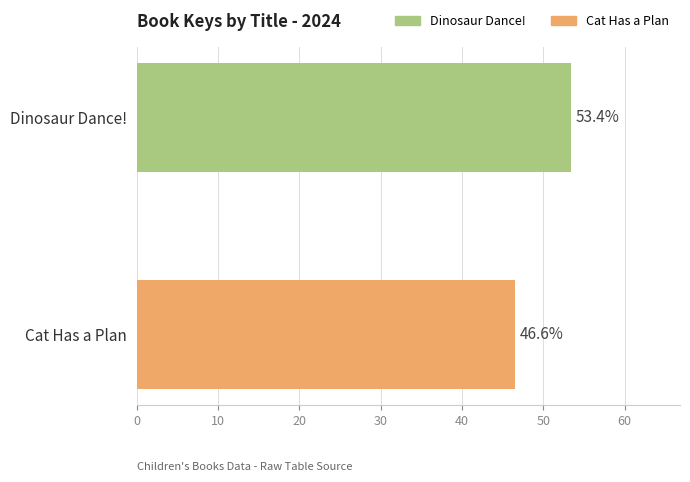

True or false: the data shows 53.4 at Dinosaur Dance!.

True